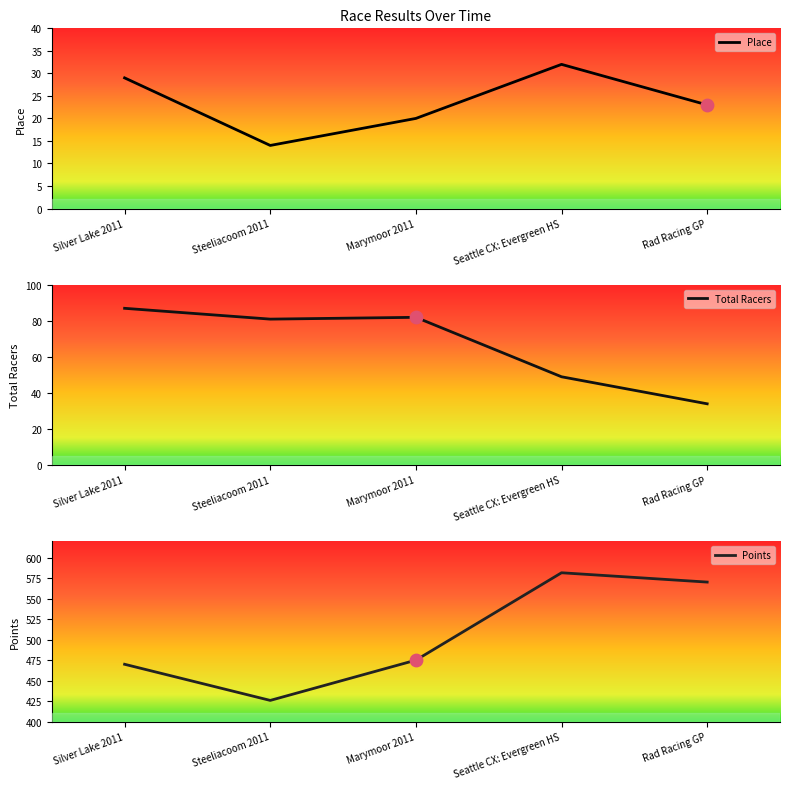

What are all the series names shown in the legend?

Place, Total Racers, Points